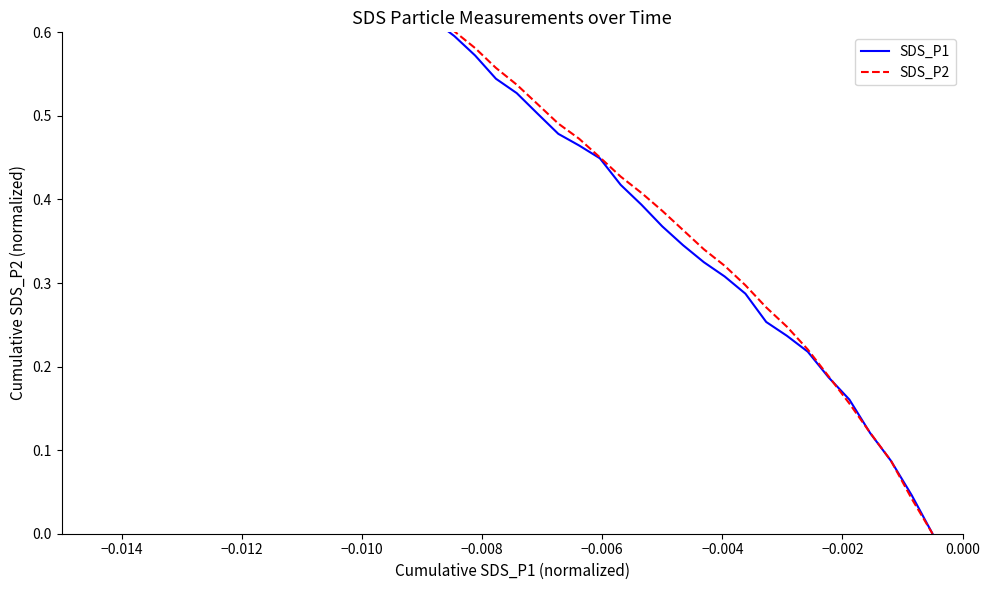

Is the value of SDS_P1 at 37 greater than the value of SDS_P2 at 22?

No